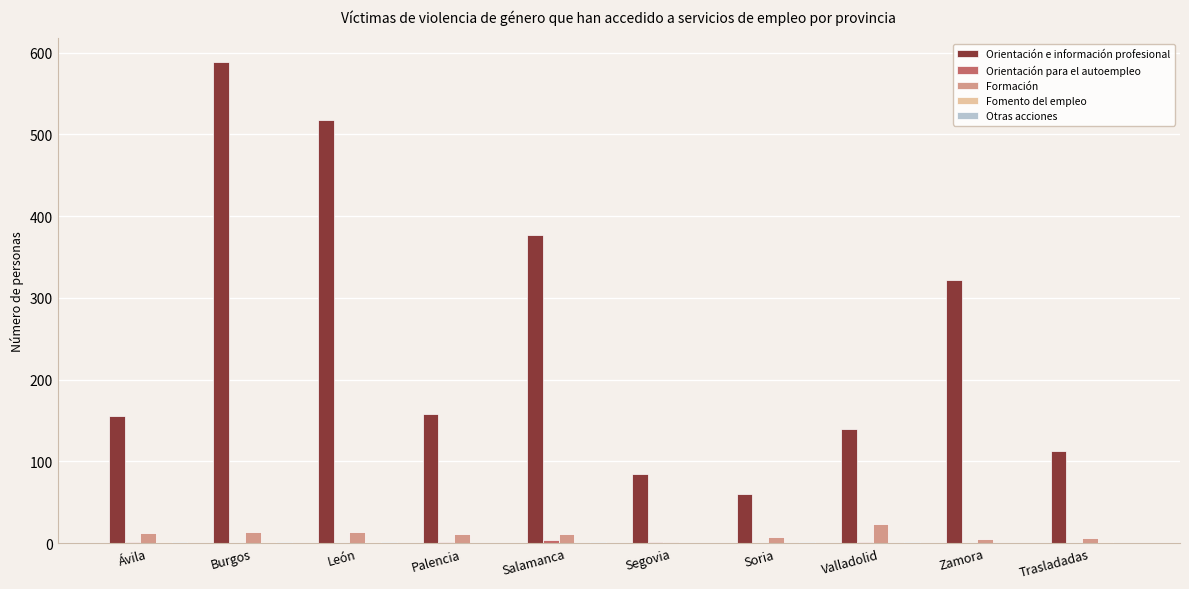

Where is Orientación e información profesional nearest to the value 324?

Zamora